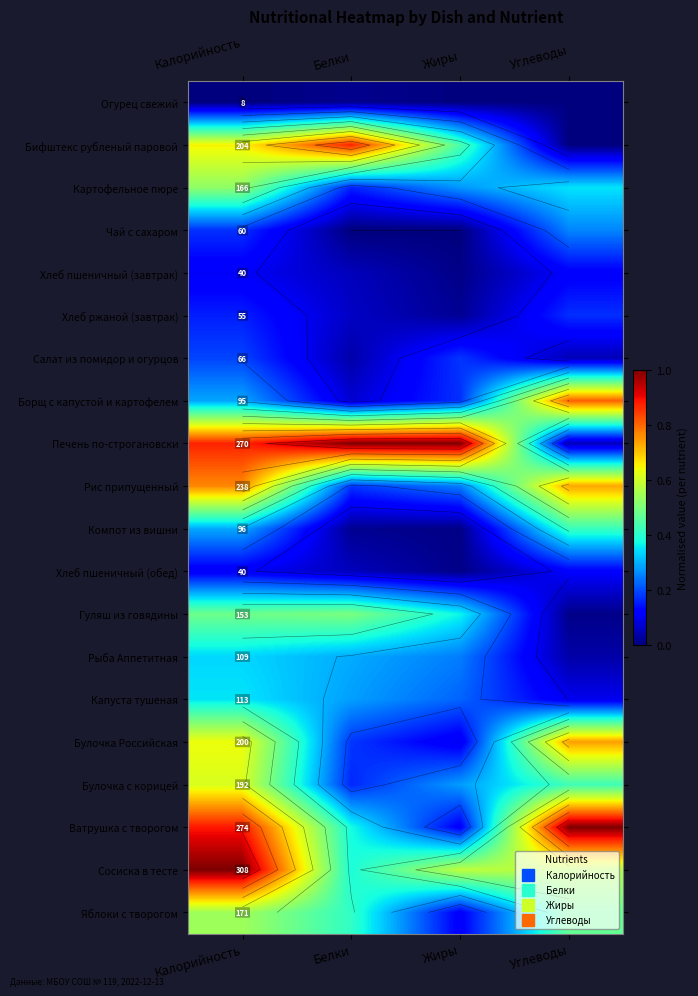

At Белки, list the series in order from largest to smallest.

Печень по-строгановски, Бифштекс рубленый паровой, Гуляш из говядины, Яблоки с творогом, Сосиска в тесте, Ватрушка с творогом, Рыба Аппетитная, Капуста тушеная, Булочка Российская, Рис припущенный, Булочка с корицей, Картофельное пюре, Борщ с капустой и картофелем, Хлеб ржаной (завтрак), Хлеб пшеничный (завтрак), Хлеб пшеничный (обед), Салат из помидор и огурцов, Компот из вишни, Огурец свежий, Чай с сахаром